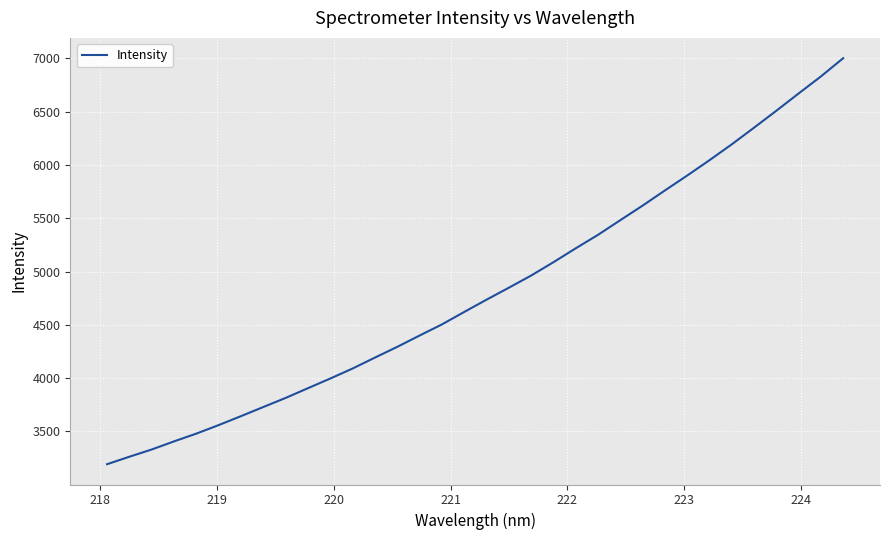

What is the greatest value displayed?

7002.1